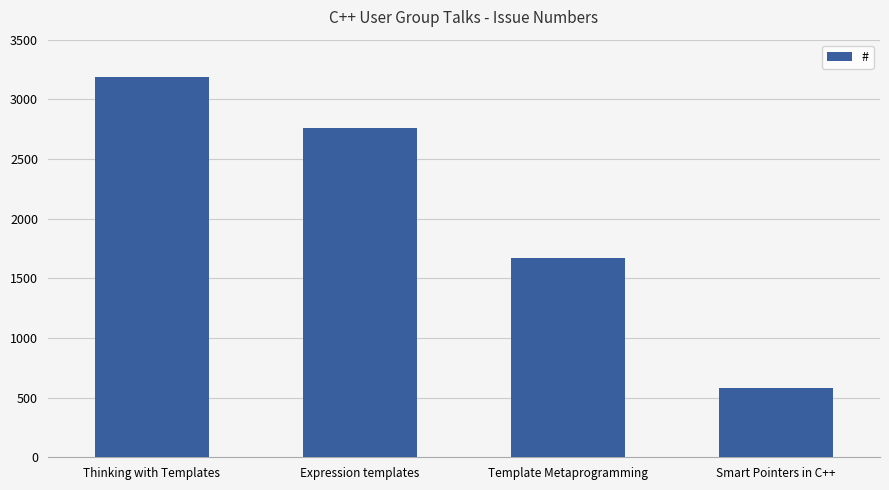

At which label does the data first exceed 2756?

Thinking with Templates